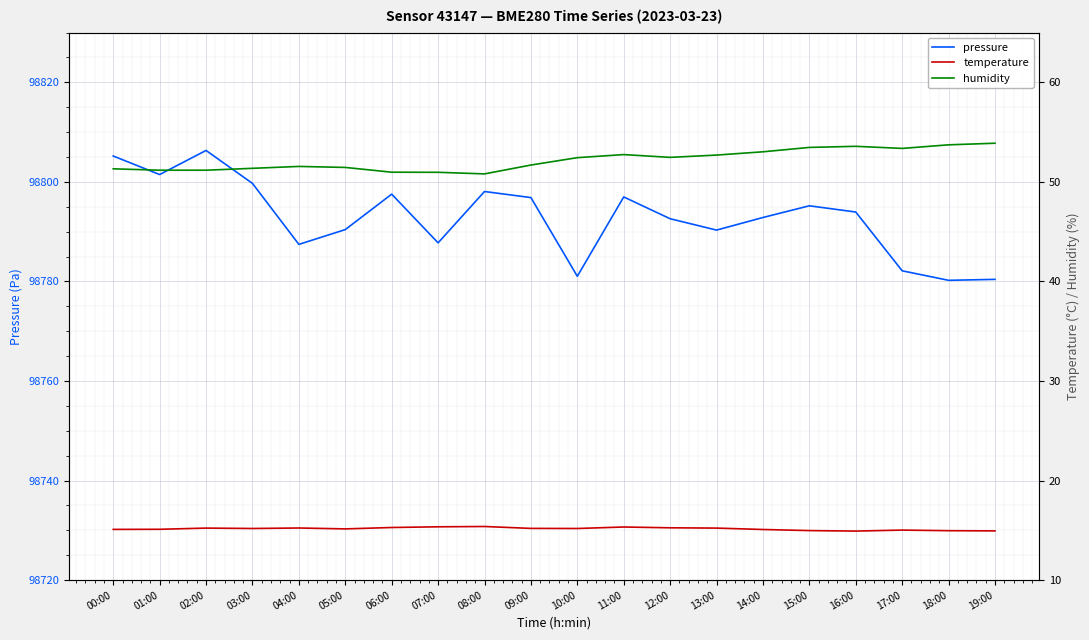

What is the label of the 14th point from the left?

13:00